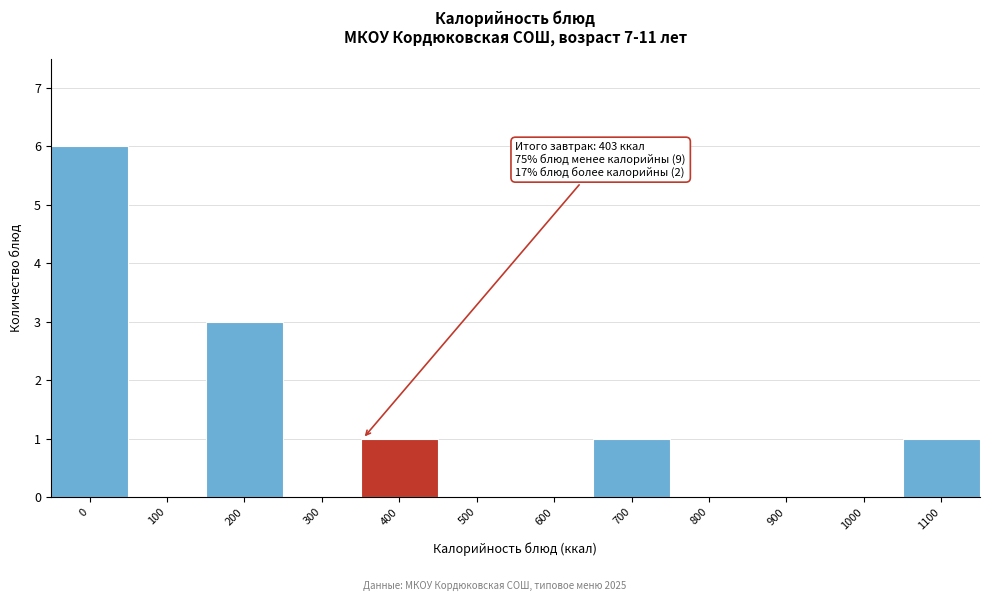

Reading left to right, what are all the values shown in this chart?

0=6	100=0	200=3	300=0	400=1	500=0	600=0	700=1	800=0	900=0	1000=0	1100=1